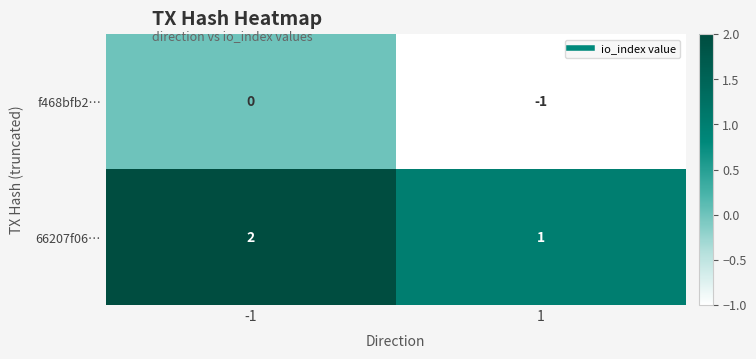

Which series has the largest total across all categories?

66207f06…